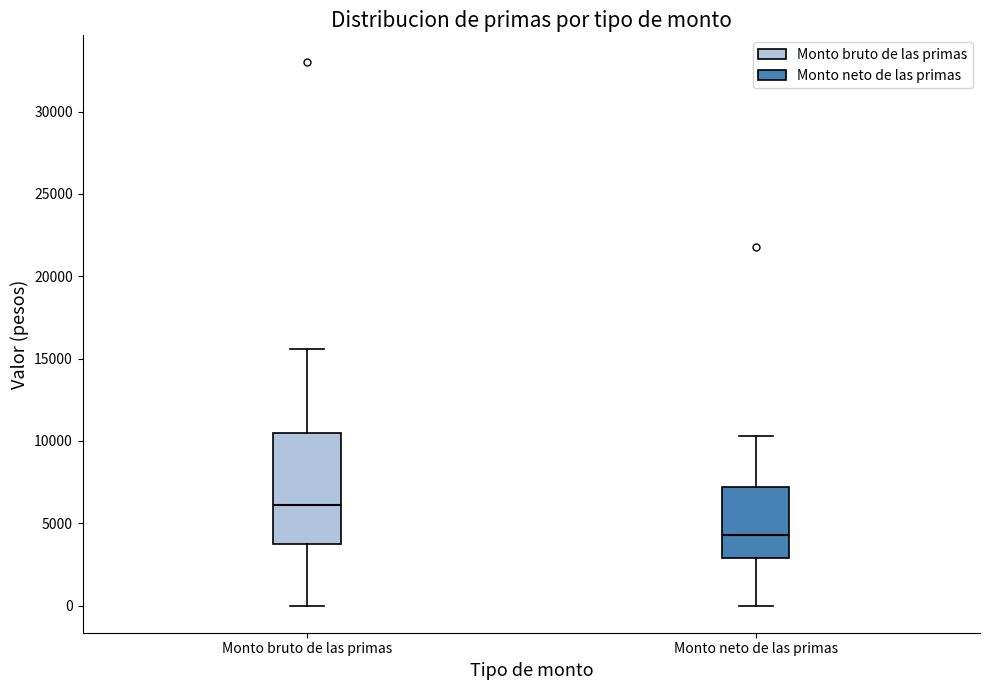

Reading left to right, transcribe this box plot: for each box, give where its median line is, the range the box spans, and where its two whiskers end, as read against the y-axis. The values are not printed on the chart, so give them approximately, as read against the axis.

Monto bruto de las primas: median 6000, box 4000 to 10500, whiskers 0 to 15500
Monto neto de las primas: median 4500, box 3000 to 7000, whiskers 0 to 10500